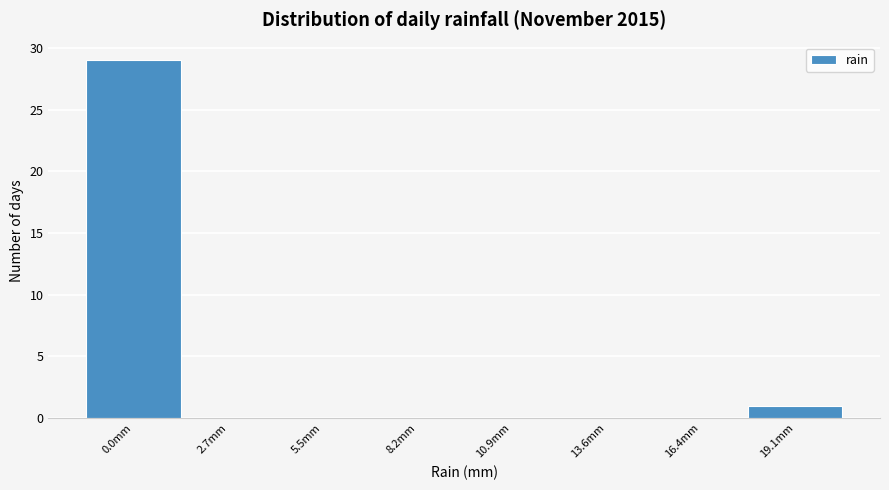

Reading right to left, extract all data points from this chart.

19.1mm=1	16.4mm=0	13.6mm=0	10.9mm=0	8.2mm=0	5.5mm=0	2.7mm=0	0.0mm=29